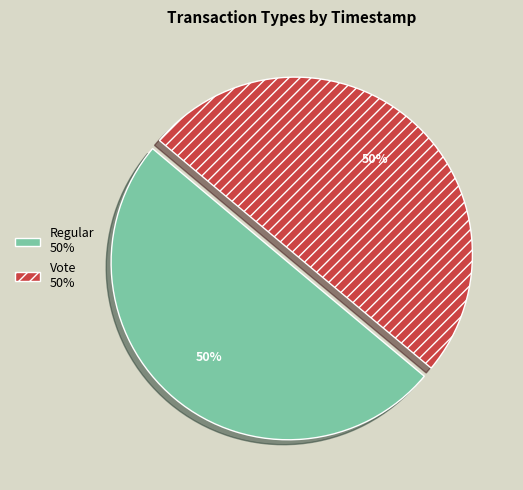

Approximately how many times larger is the value at Vote compared to Regular?

1.0